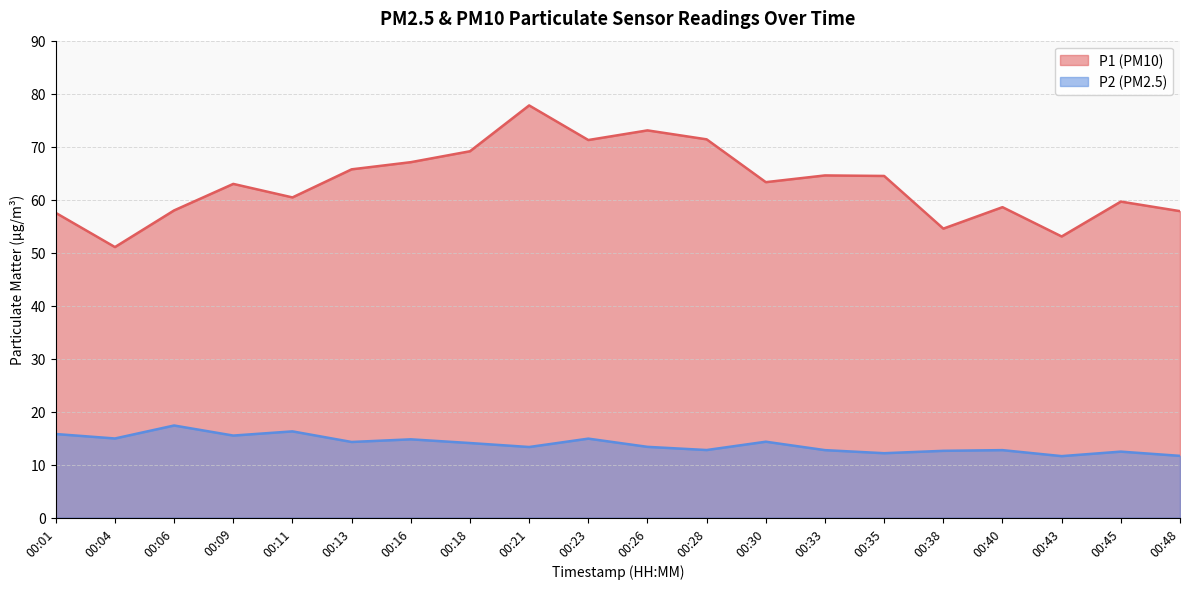

Reading left to right, list all the values displayed in this chart.

P1: 57.5	51.0	58.0	63.0	60.4	65.7	67.1	69.1	77.8	71.2	73.1	71.4	63.3	64.6	64.5	54.5	58.6	53.0	59.6	57.8
P2: 15.8	14.9	17.4	15.5	16.3	14.3	14.8	14.1	13.3	14.9	13.3	12.8	14.3	12.7	12.2	12.6	12.7	11.6	12.4	11.7